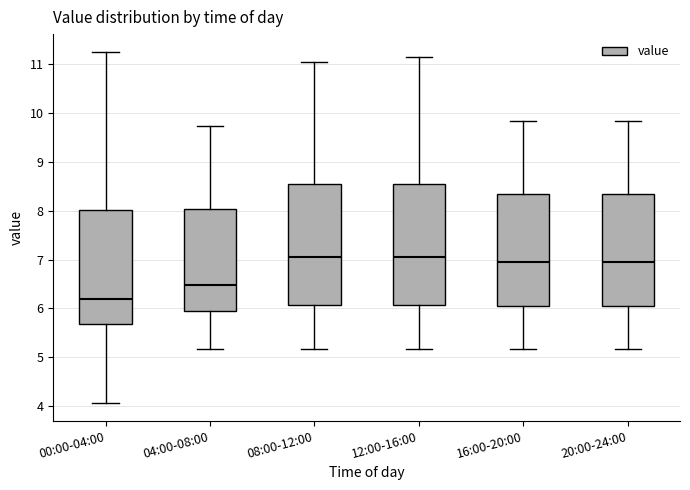

Reading left to right, transcribe this box plot: for each box, give where its median line is, the range the box spans, and where its two whiskers end, as read against the y-axis. The values are not printed on the chart, so give them approximately, as read against the axis.

00:00-04:00: median 6.2, box 5.7 to 8.0, whiskers 4.1 to 11.3
04:00-08:00: median 6.5, box 6.0 to 8.0, whiskers 5.2 to 9.7
08:00-12:00: median 7.1, box 6.1 to 8.5, whiskers 5.2 to 11.1
12:00-16:00: median 7.1, box 6.1 to 8.5, whiskers 5.2 to 11.2
16:00-20:00: median 6.9, box 6.1 to 8.3, whiskers 5.2 to 9.8
20:00-24:00: median 6.9, box 6.1 to 8.3, whiskers 5.2 to 9.8